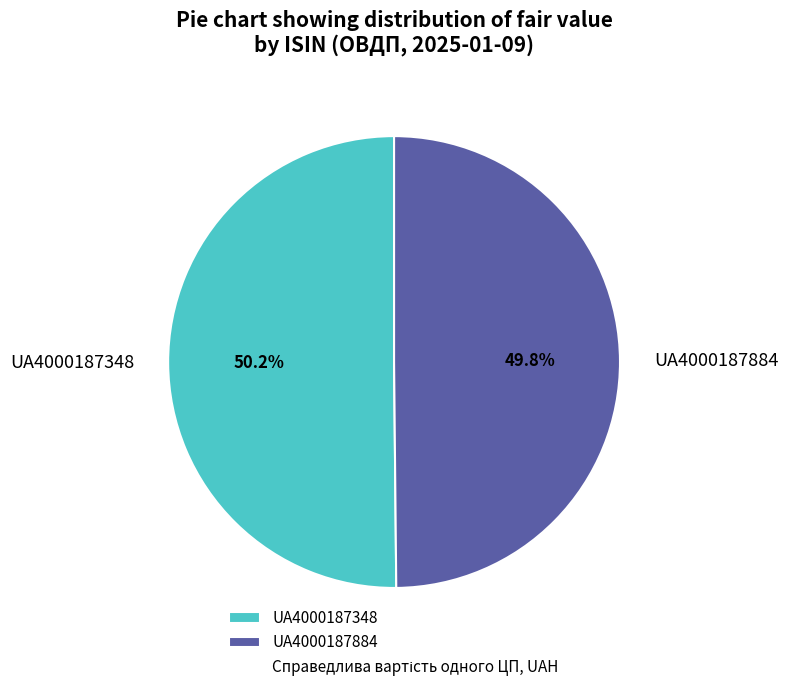

What percentage do UA4000187884 and UA4000187348 together represent?

100.0%